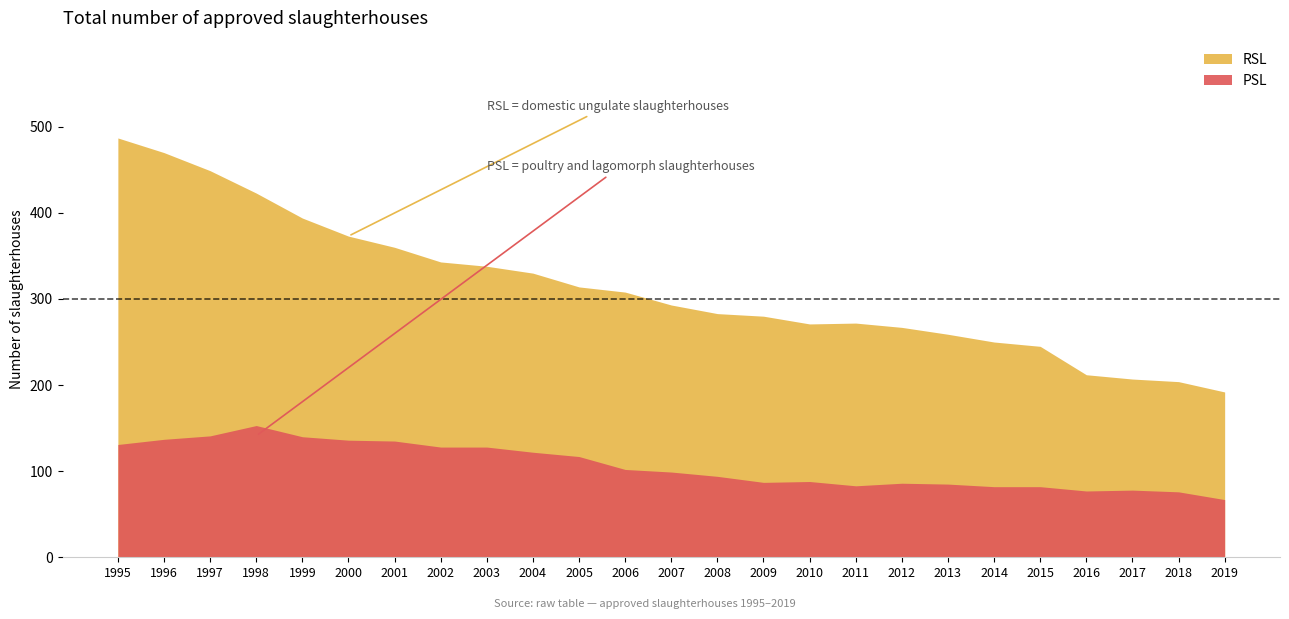

List the labels in order of PSL value, smallest first.

2019, 2018, 2016, 2017, 2014, 2015, 2011, 2013, 2012, 2009, 2010, 2008, 2007, 2006, 2005, 2004, 2002, 2003, 1995, 2001, 2000, 1996, 1999, 1997, 1998